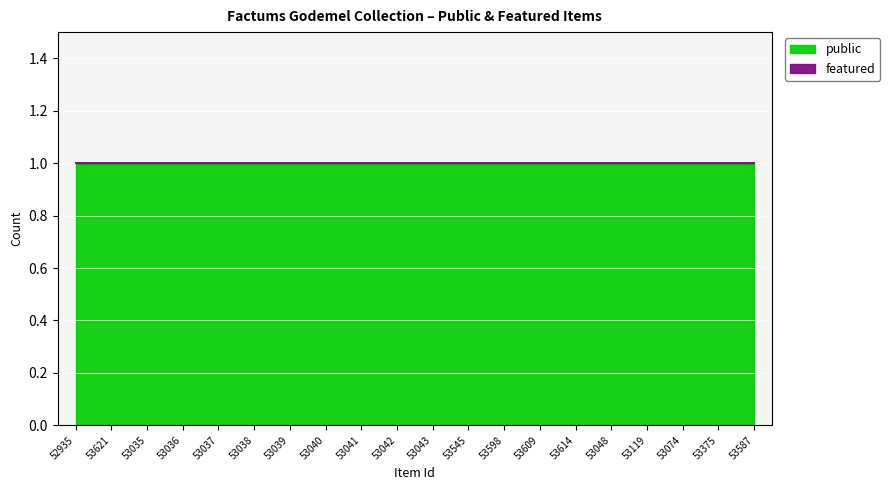

The public series shows 1 at 53621. True or false?

True